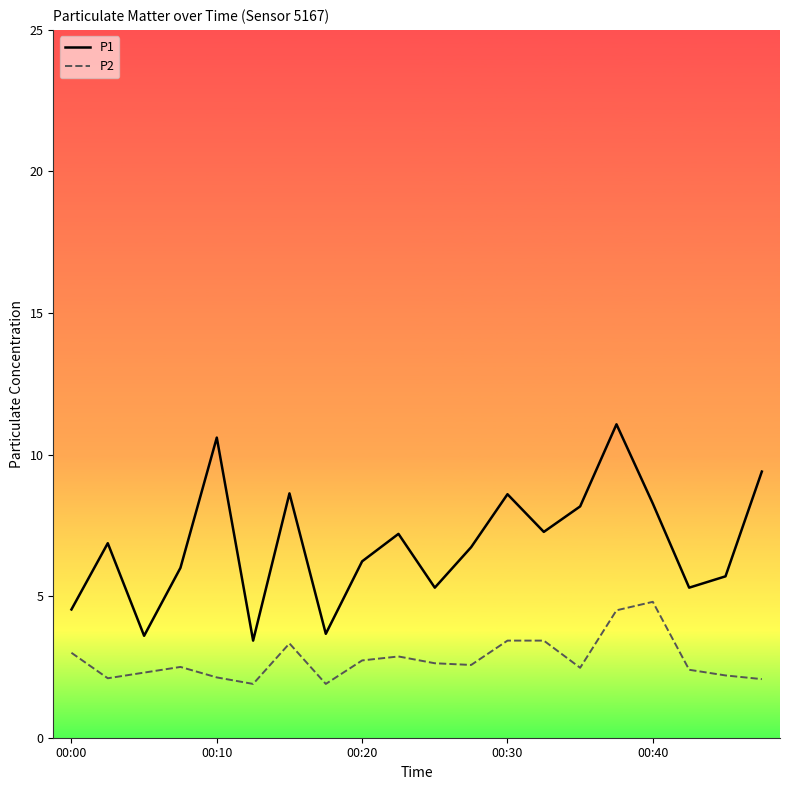

Rank the series by their maximum value, from lowest to highest.

P2, P1